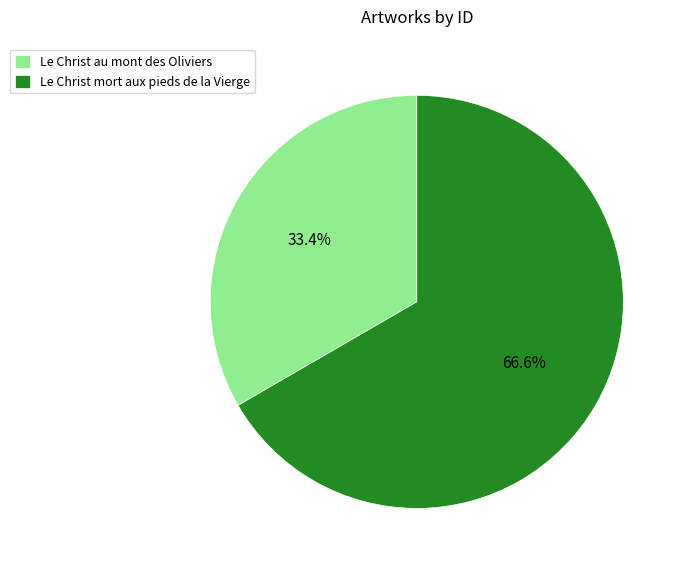

To the nearest percent, what is the difference between the Le Christ au mont des Oliviers and Le Christ mort aux pieds de la Vierge slice percentages?

33%